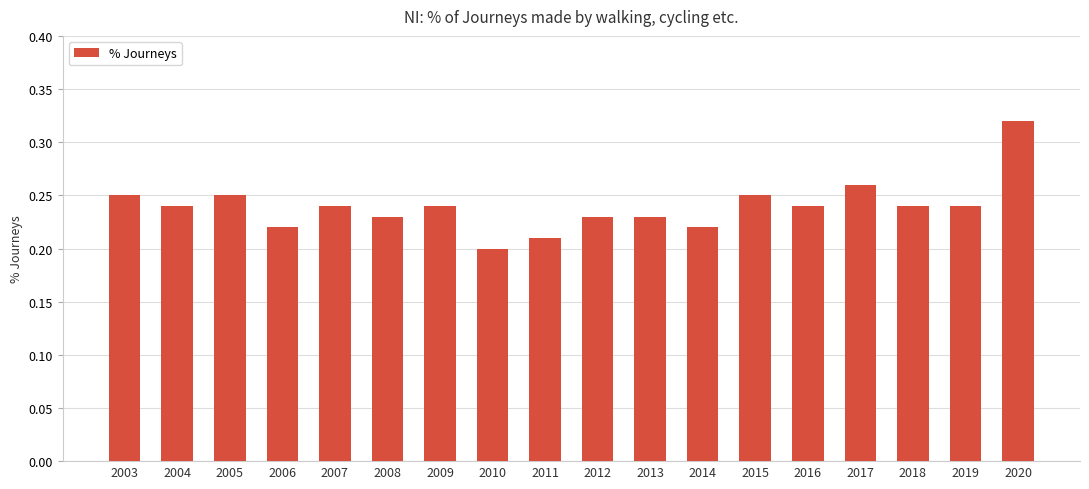

Which has a higher value, 2017 or 2013?

2017